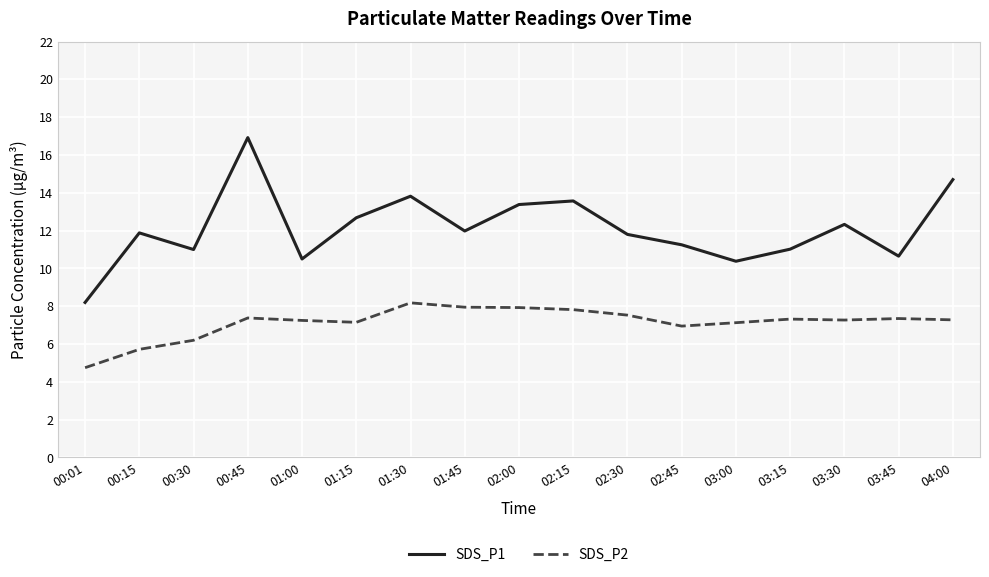

True or false: SDS_P1 and SDS_P2 cross at least once.

False